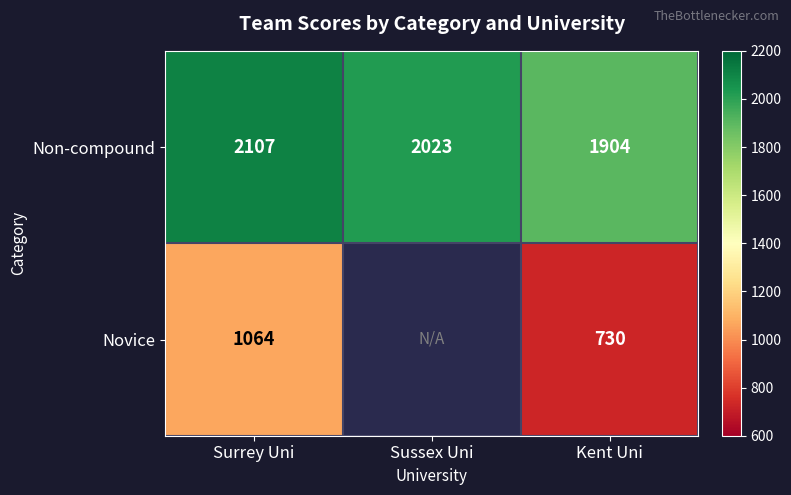

How many series are shown in this chart?

2